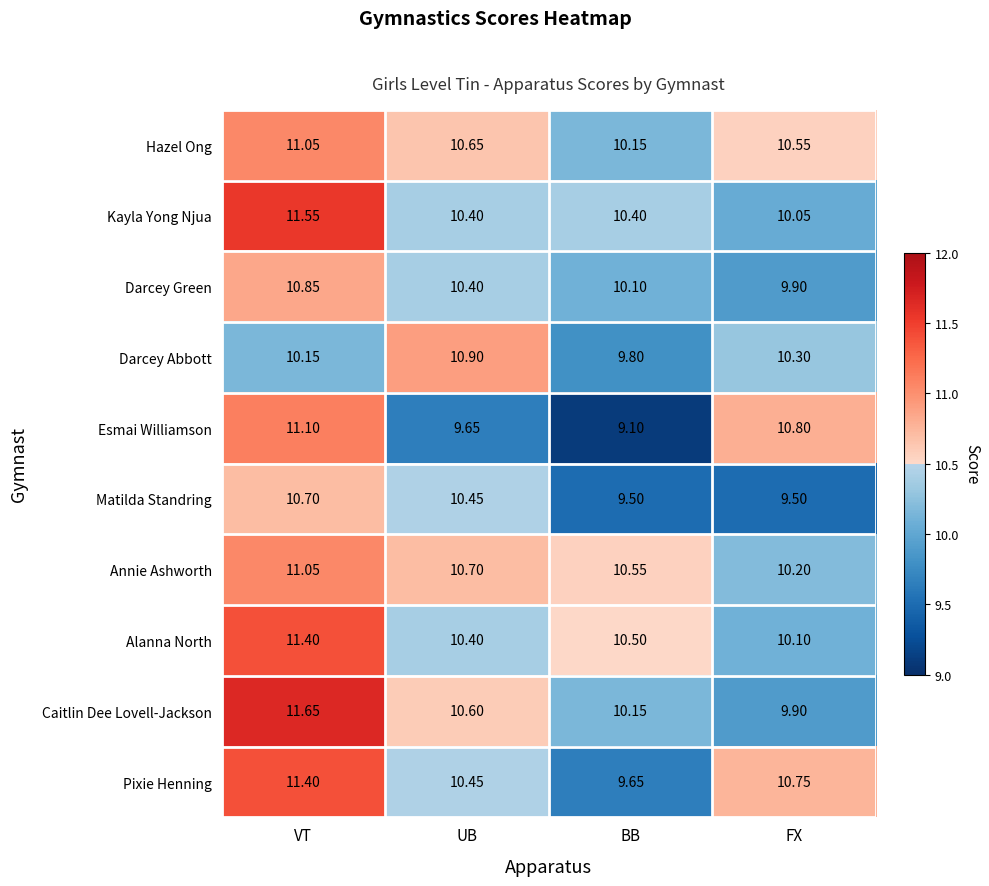

Count the number of data series in this chart.

10